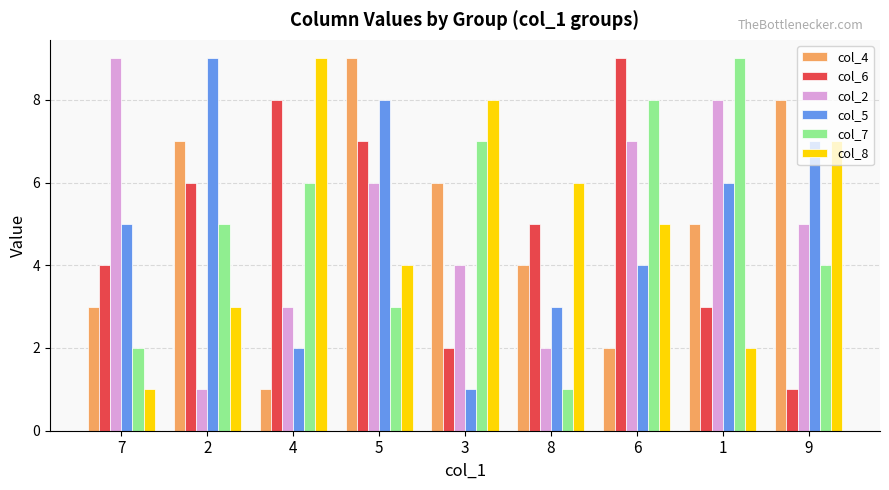

At which label is col_7 closest to 5?

2